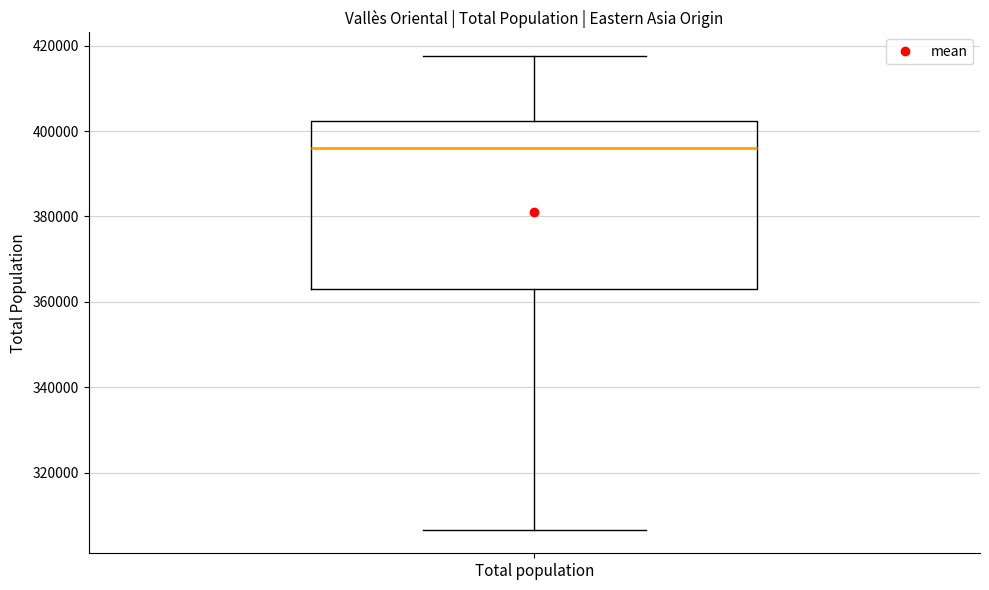

Read this box plot against the y-axis: the position of the median line, the range covered by the box, and the ends of both whiskers. The values are not printed on the chart, so give them approximately, as read against the axis.

median 396000, box 362000 to 402000, whiskers 306000 to 418000